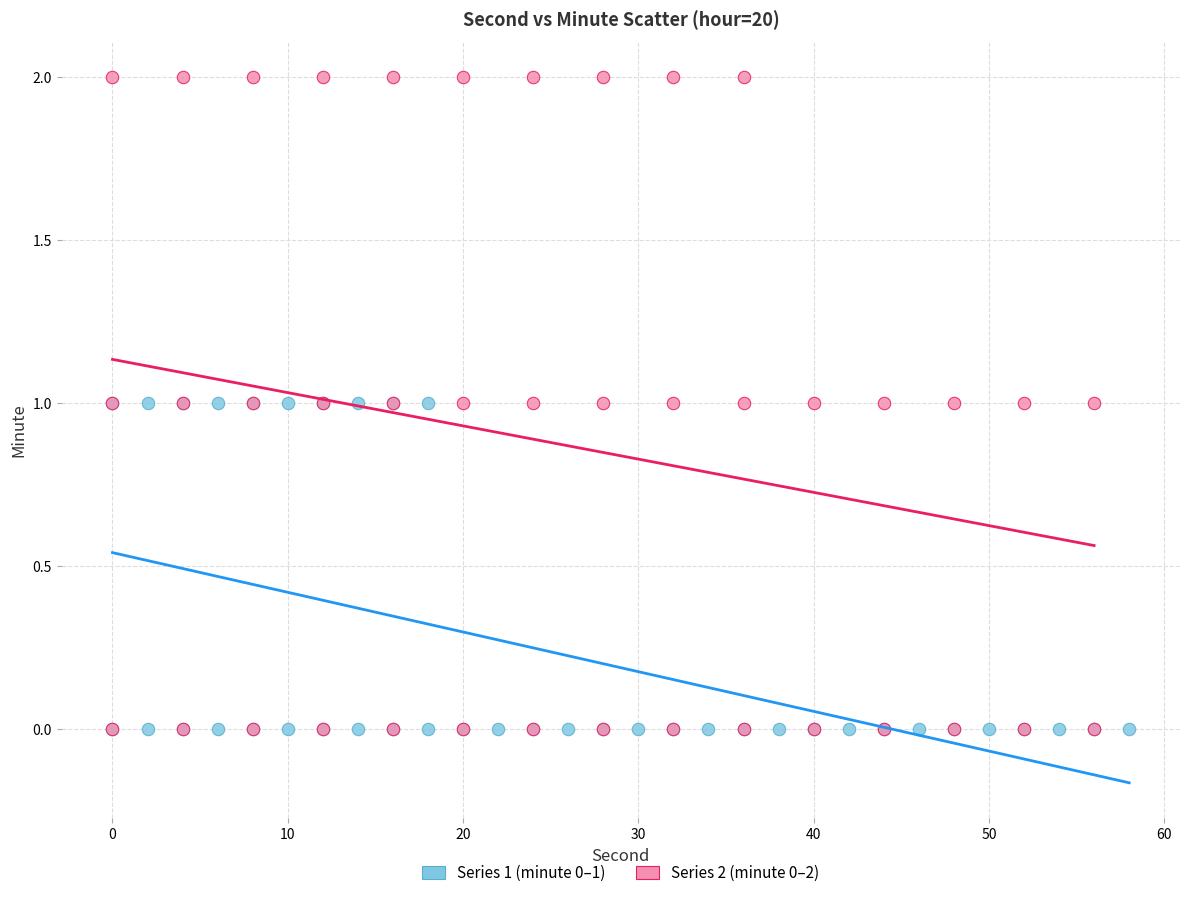

Which series has the widest spread of Y values?

Series 2 (minute 0–2)